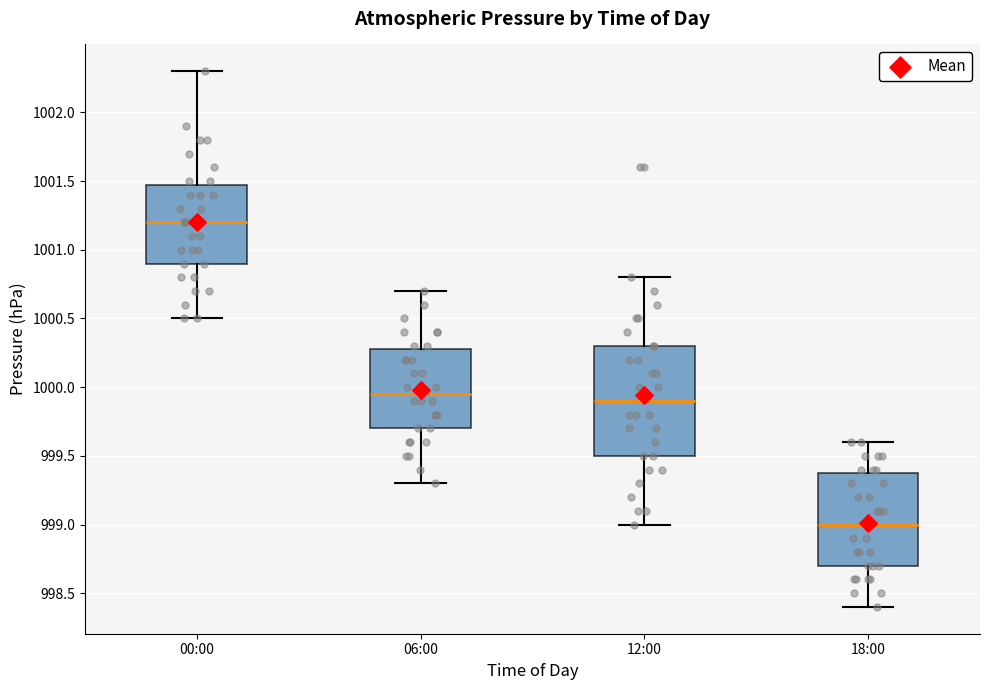

Where does the median line of the box for 00:00 sit on the y-axis? The values are not printed on the chart, so give them approximately, as read against the axis.

1001.20